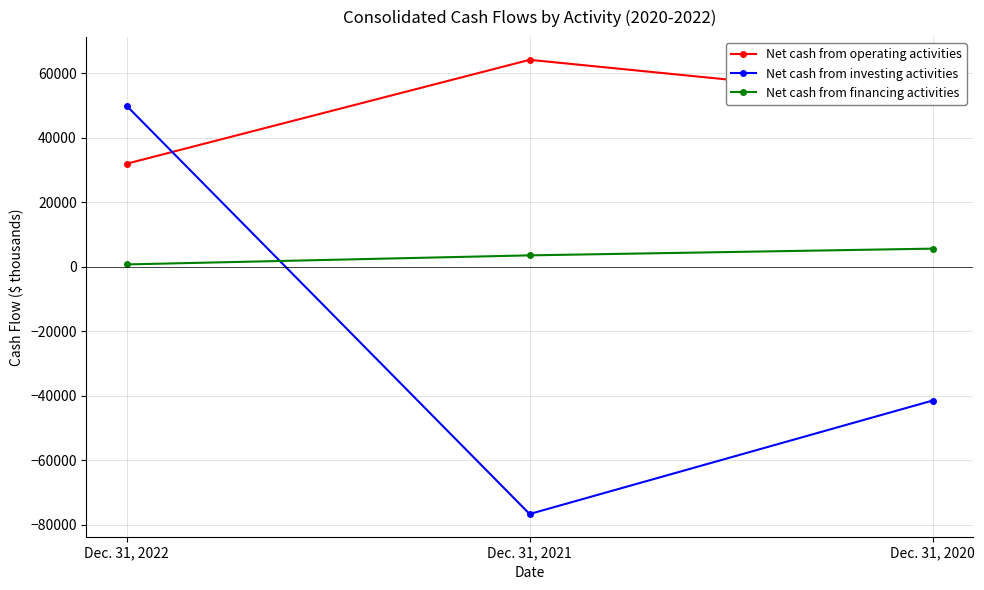

What is the sum of the Net cash from operating activities values at Dec. 31, 2020 and Dec. 31, 2022?

83759